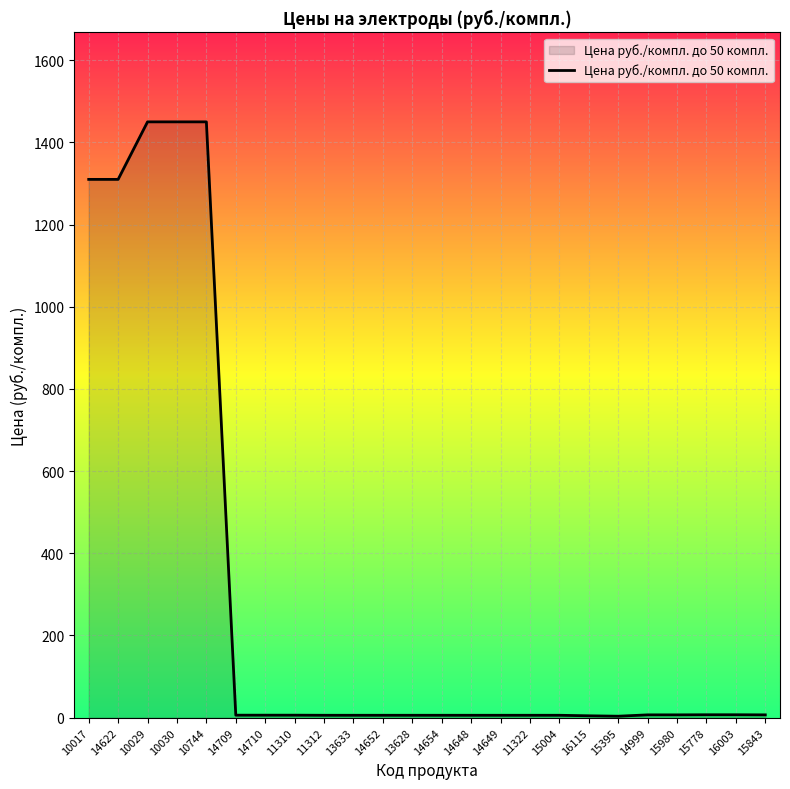

What position from the left is 15843?

24